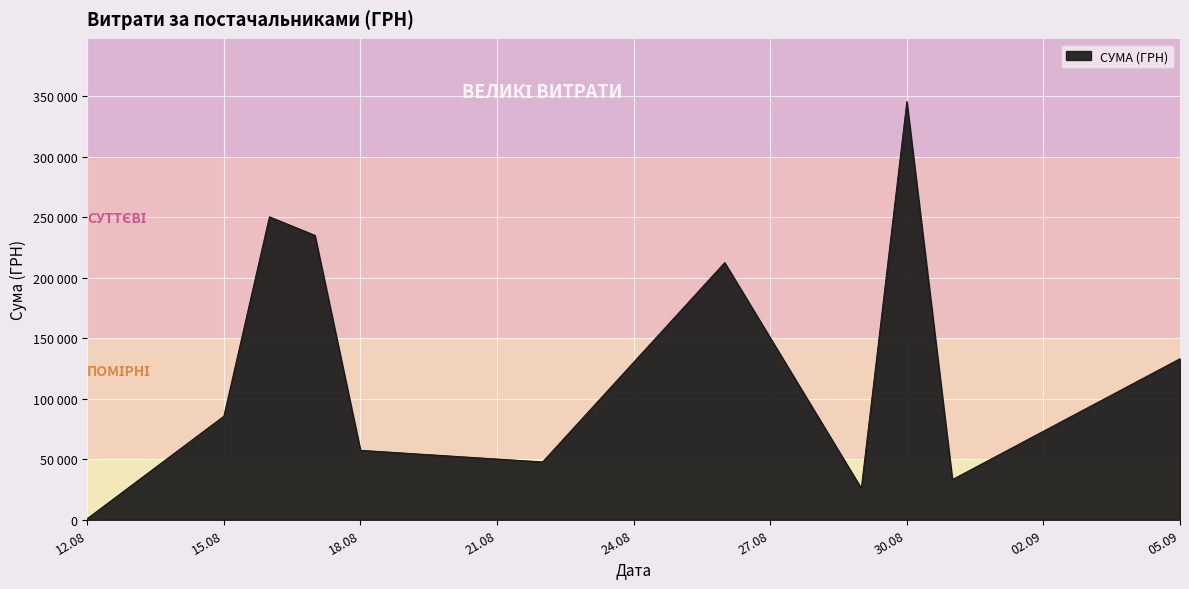

True or false: there are more than 2 points higher than both neighbors.

True